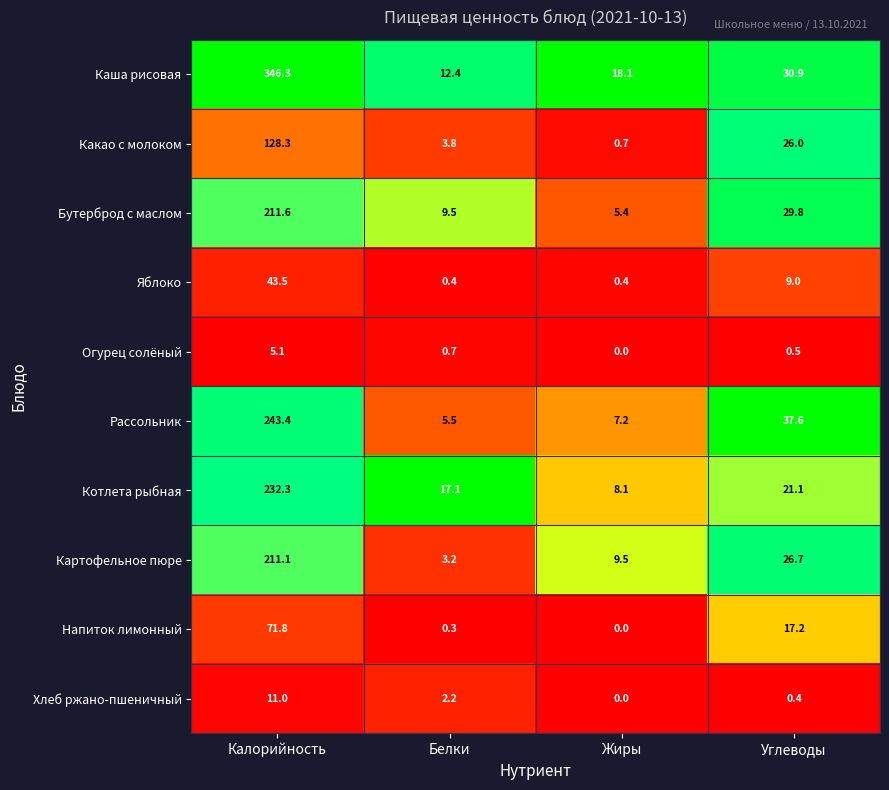

Which series has the largest range (max minus min)?

Каша рисовая